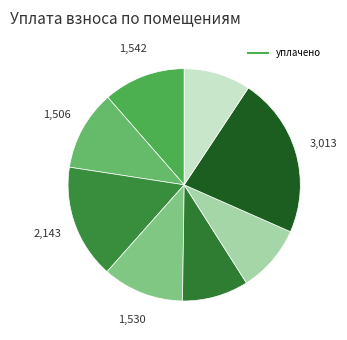

How many segments does this pie chart have?

8